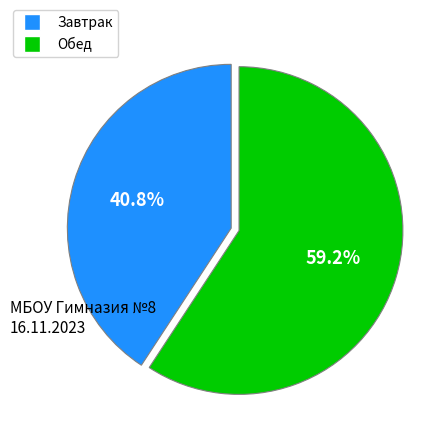

Is there a majority slice in this chart?

Yes